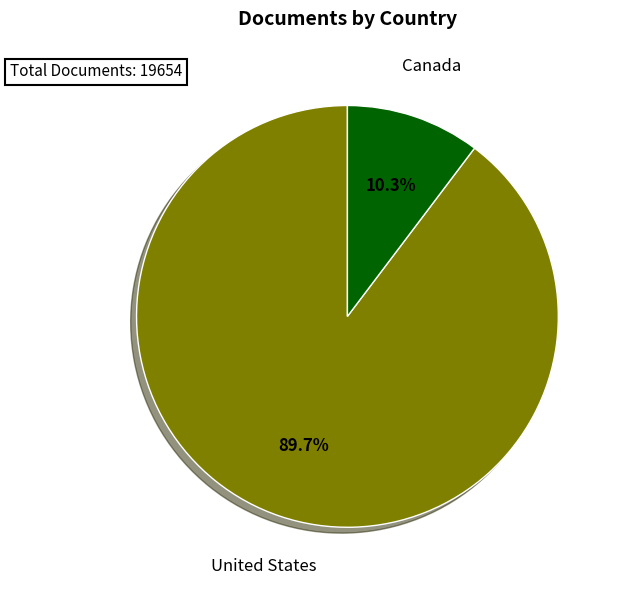

To the nearest percent, what is the difference between the largest and smallest slice percentages?

79%